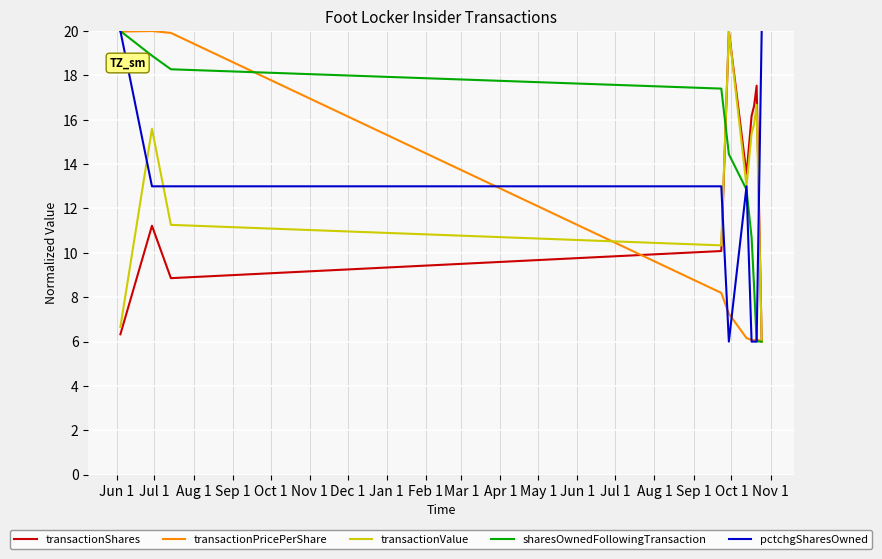

How many times do transactionShares and pctchgSharesOwned cross each other?

2